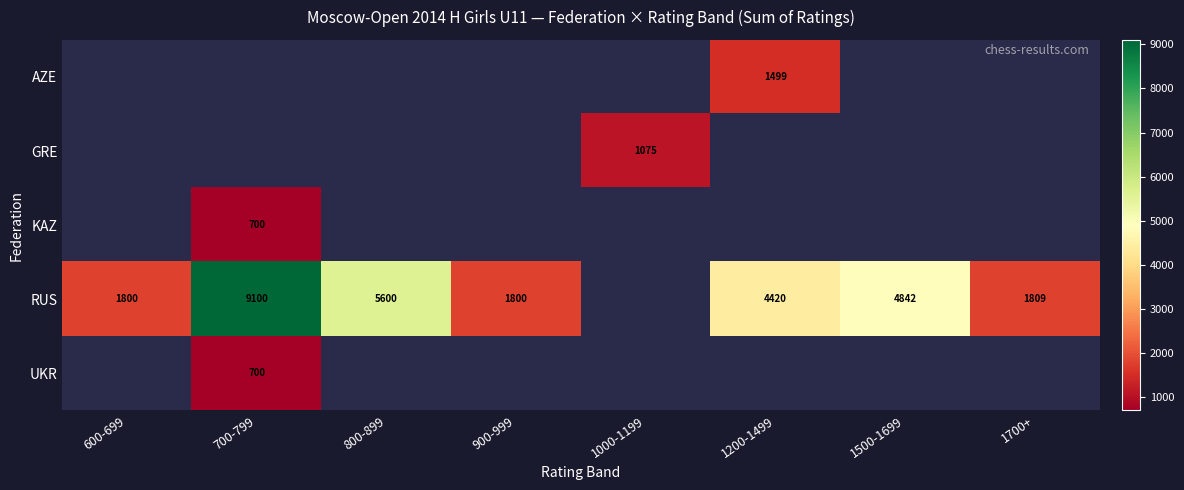

The RUS series shows 1226 at 900-999. True or false?

False